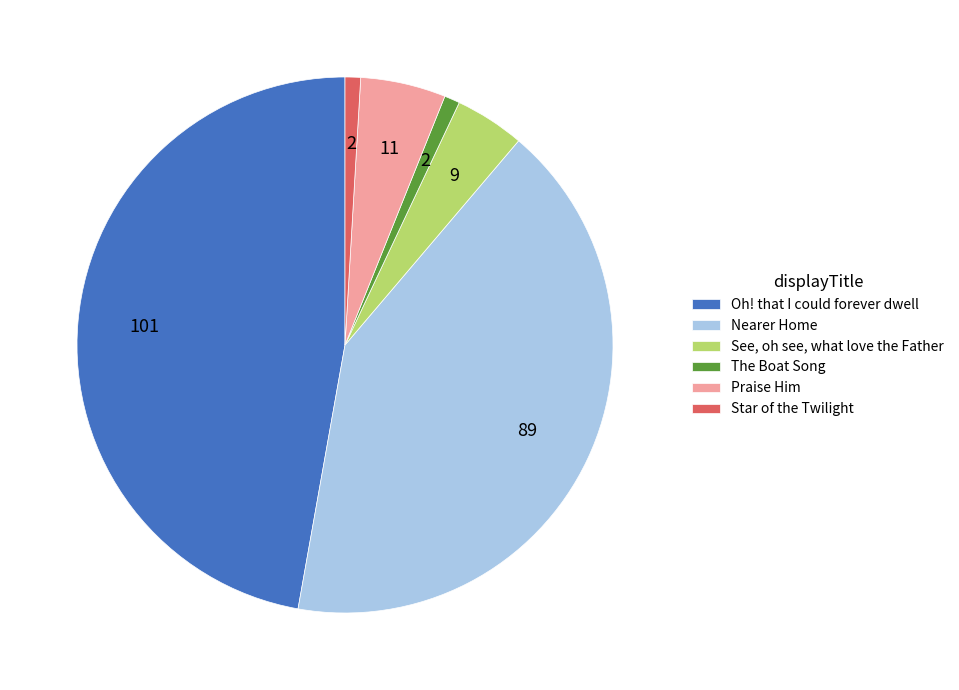

Do Praise Him and The Boat Song together represent more than half of the pie?

No